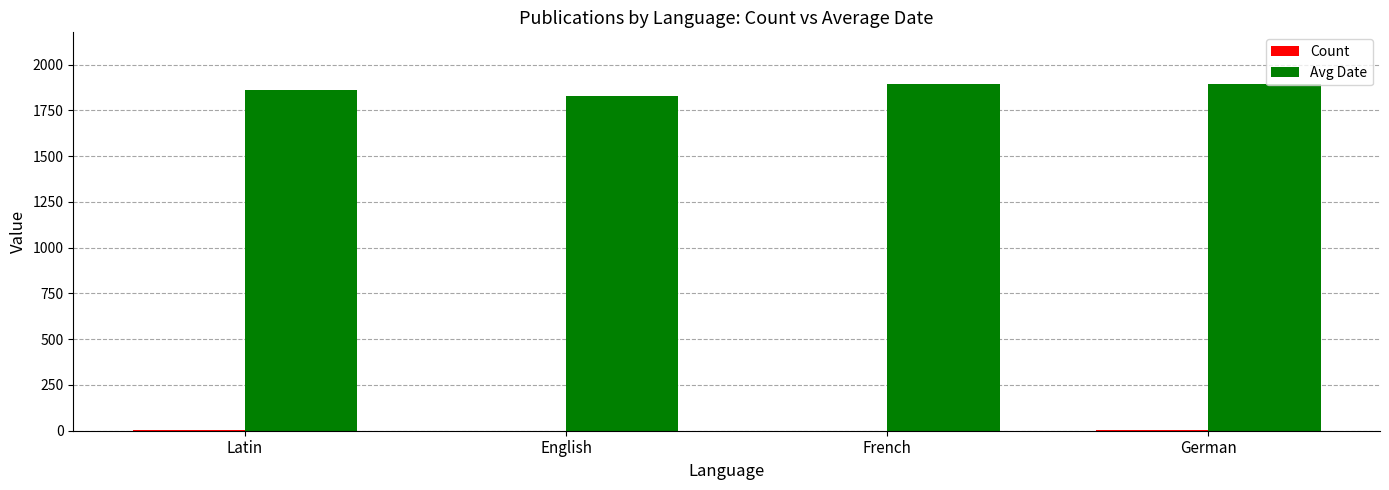

Is it true that Avg Date equals 1893 at German?

True